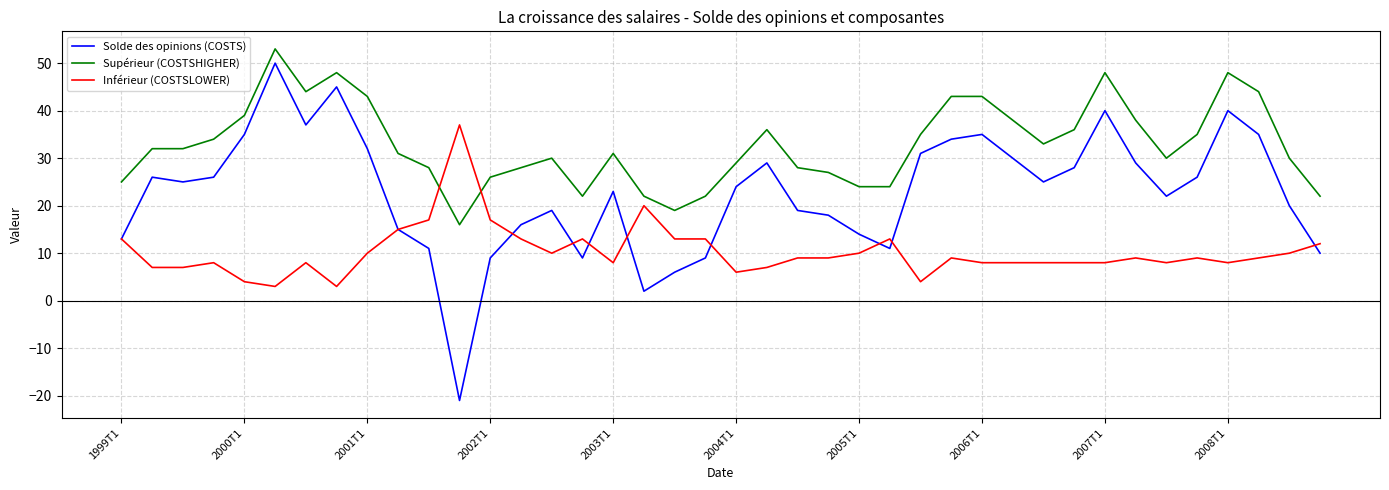

Which series has the largest total across all categories?

Supérieur (COSTSHIGHER)